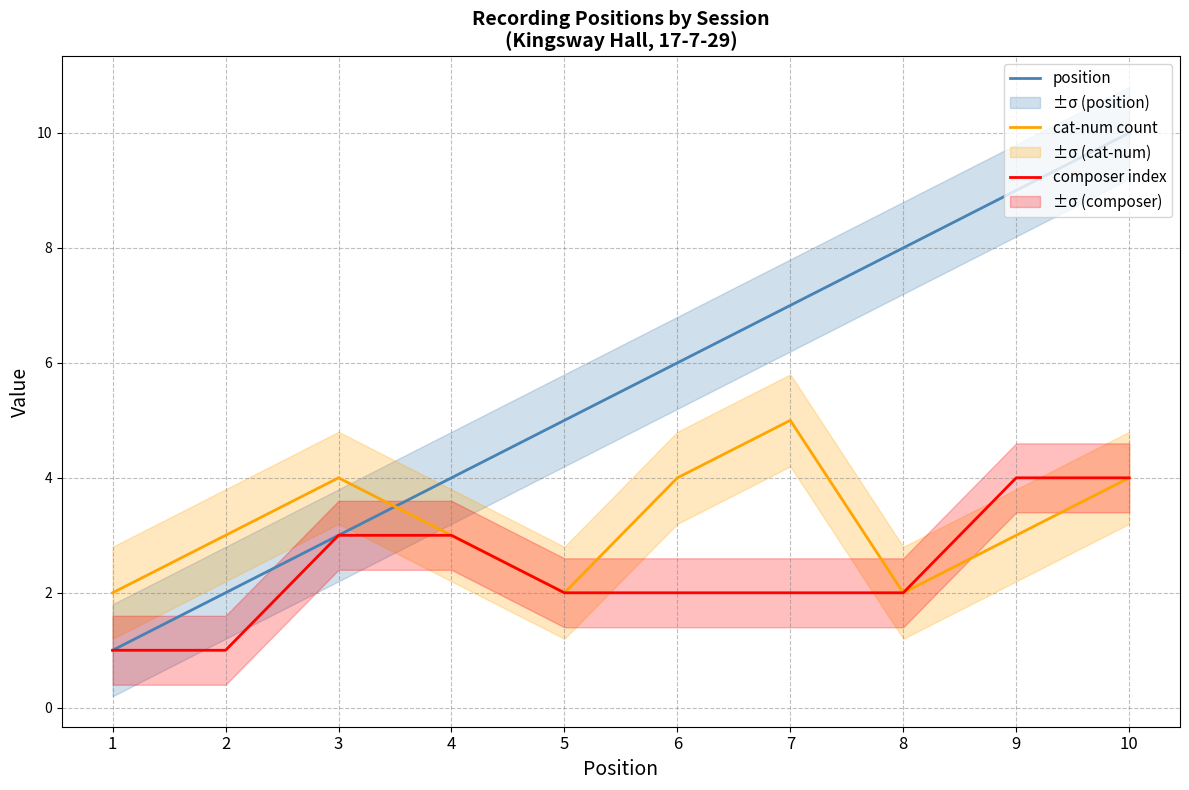

What is the difference between the position values at 10 and 5?

5